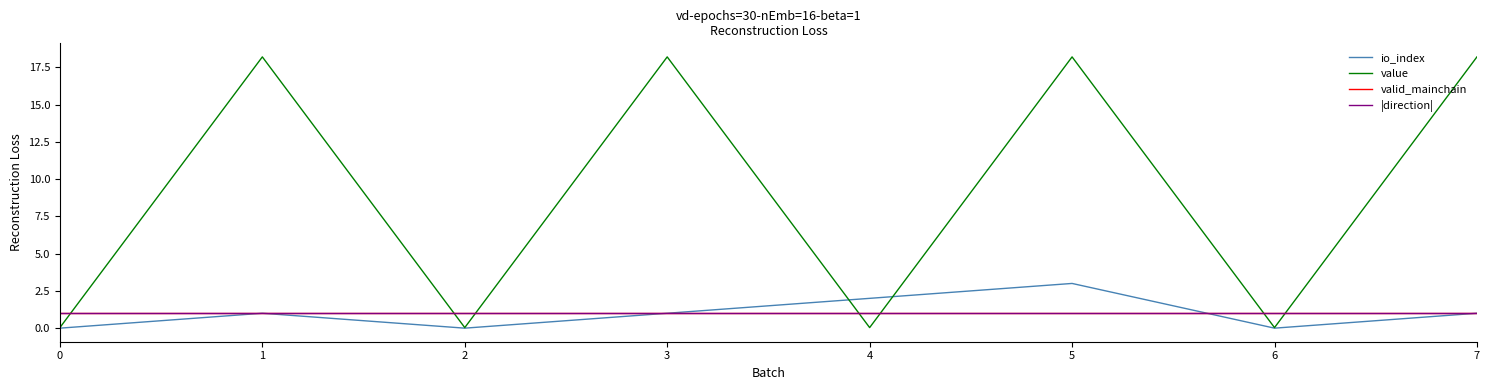

Is this an area chart (filled region under the line)?

No